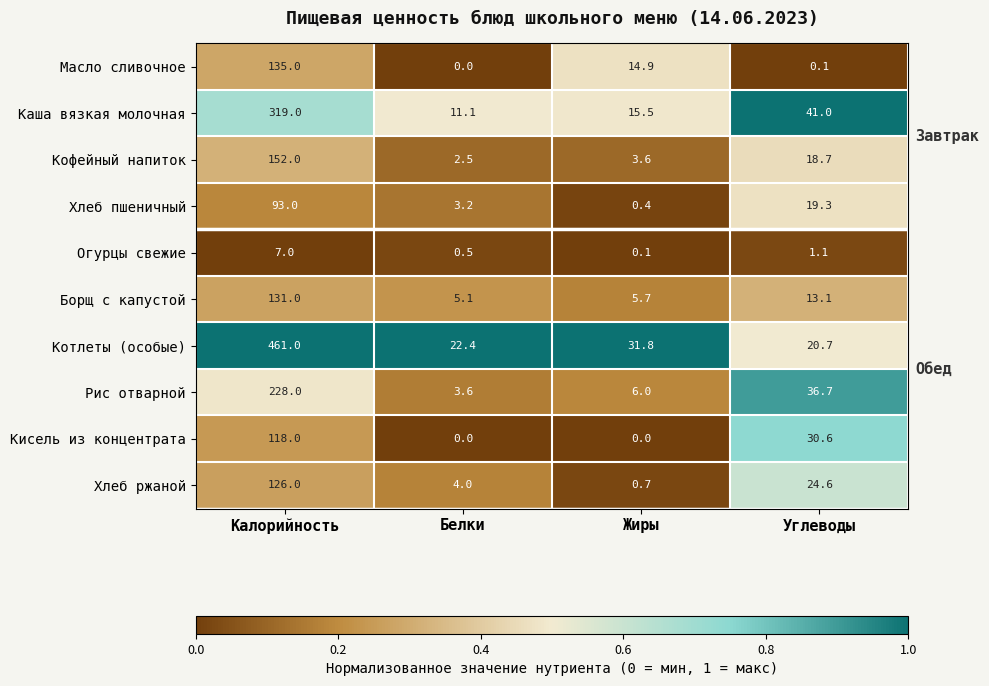

Rank the series by their maximum value, from lowest to highest.

Огурцы свежие, Хлеб пшеничный, Кисель из концентрата, Хлеб ржаной, Борщ с капустой, Масло сливочное, Кофейный напиток, Рис отварной, Каша вязкая молочная, Котлеты (особые)